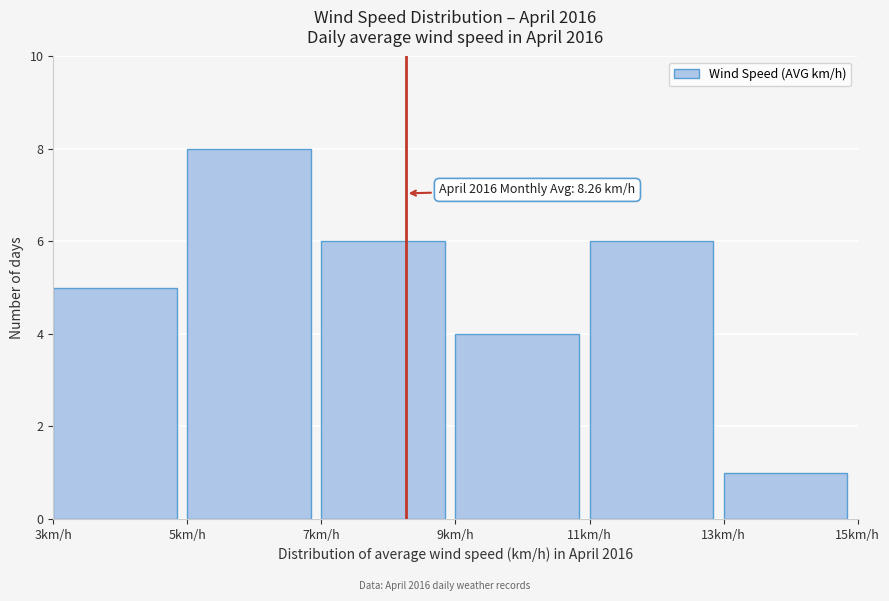

Over which range of the x-axis is the bar tallest?

5 to 7